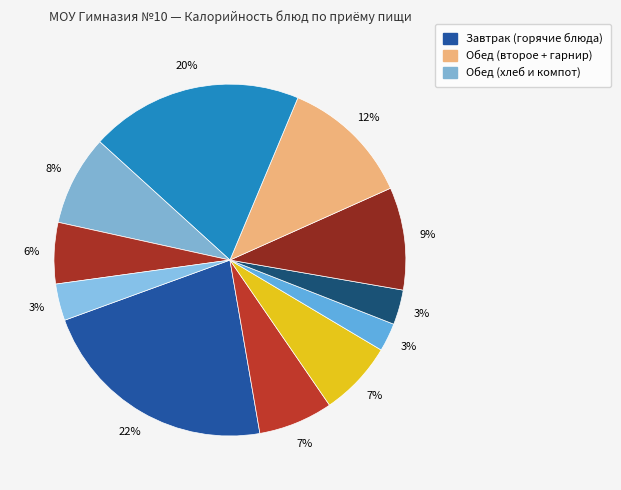

Count the number of slices in the pie.

11